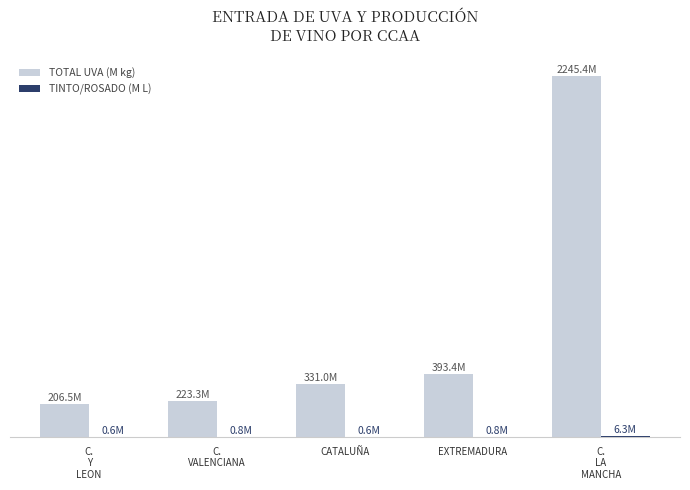

What is the label of the 3rd bar from the right?

CATALUÑA